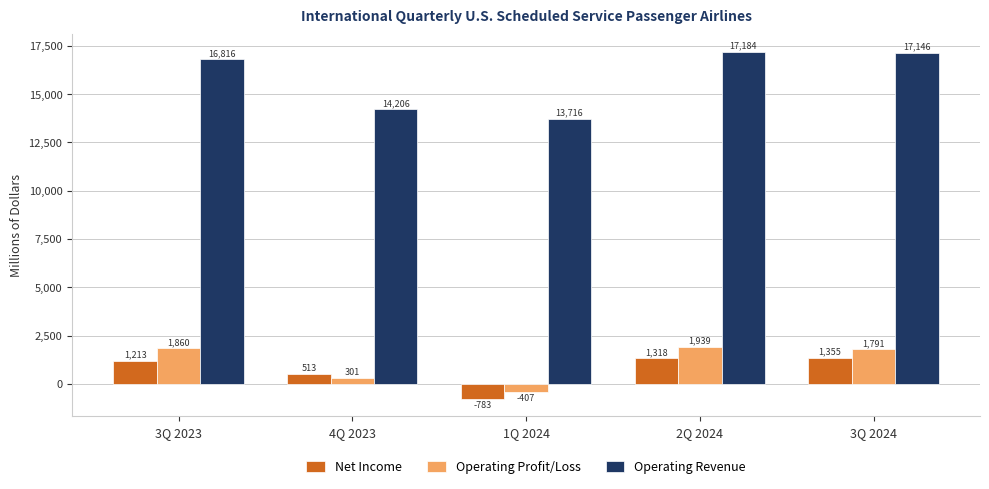

Are the bars horizontal?

No